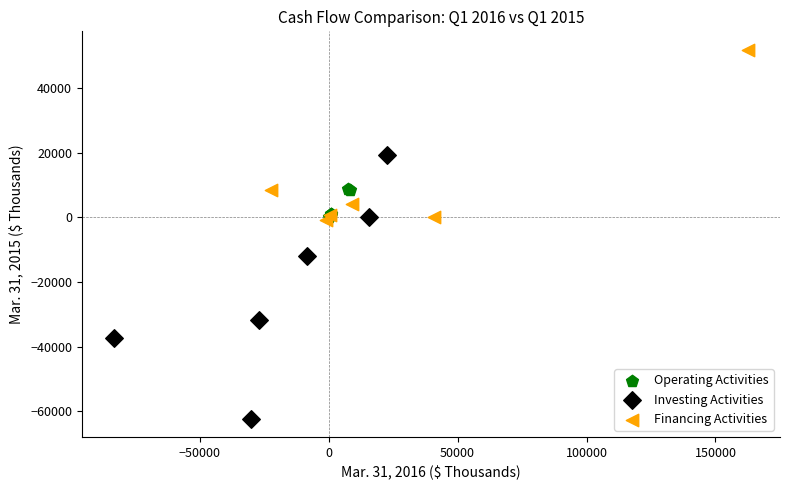

What are all the series names shown in the legend?

Operating Activities, Investing Activities, Financing Activities